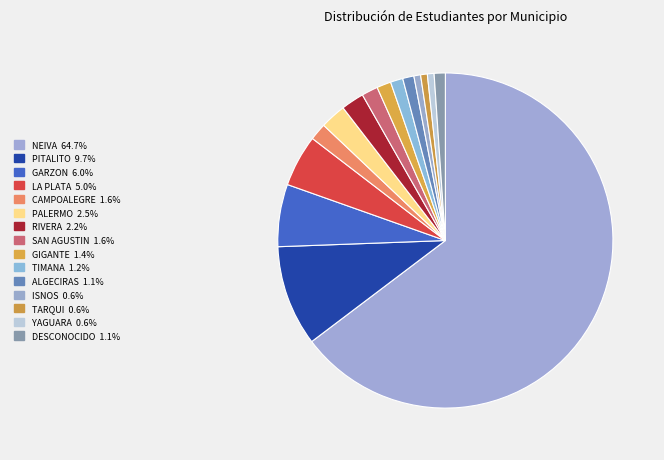

Which category accounts for the majority?

NEIVA